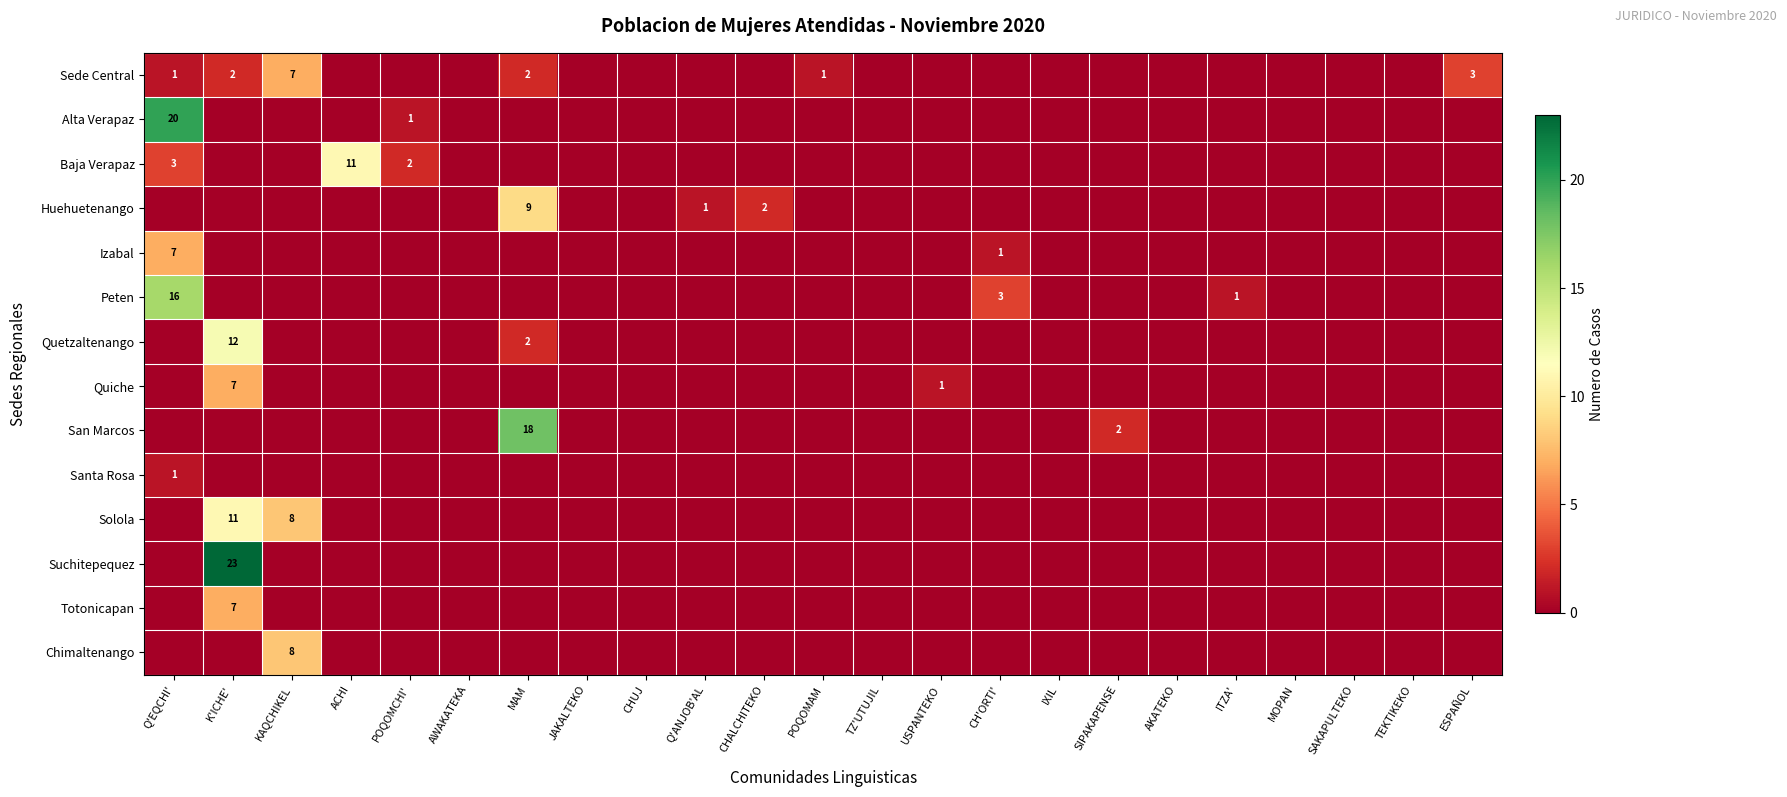

Rank the series at SIPAKAPENSE from highest to lowest value.

San Marcos, Sede Central, Alta Verapaz, Baja Verapaz, Huehuetenango, Izabal, Peten, Quetzaltenango, Quiche, Santa Rosa, Solola, Suchitepequez, Totonicapan, Chimaltenango